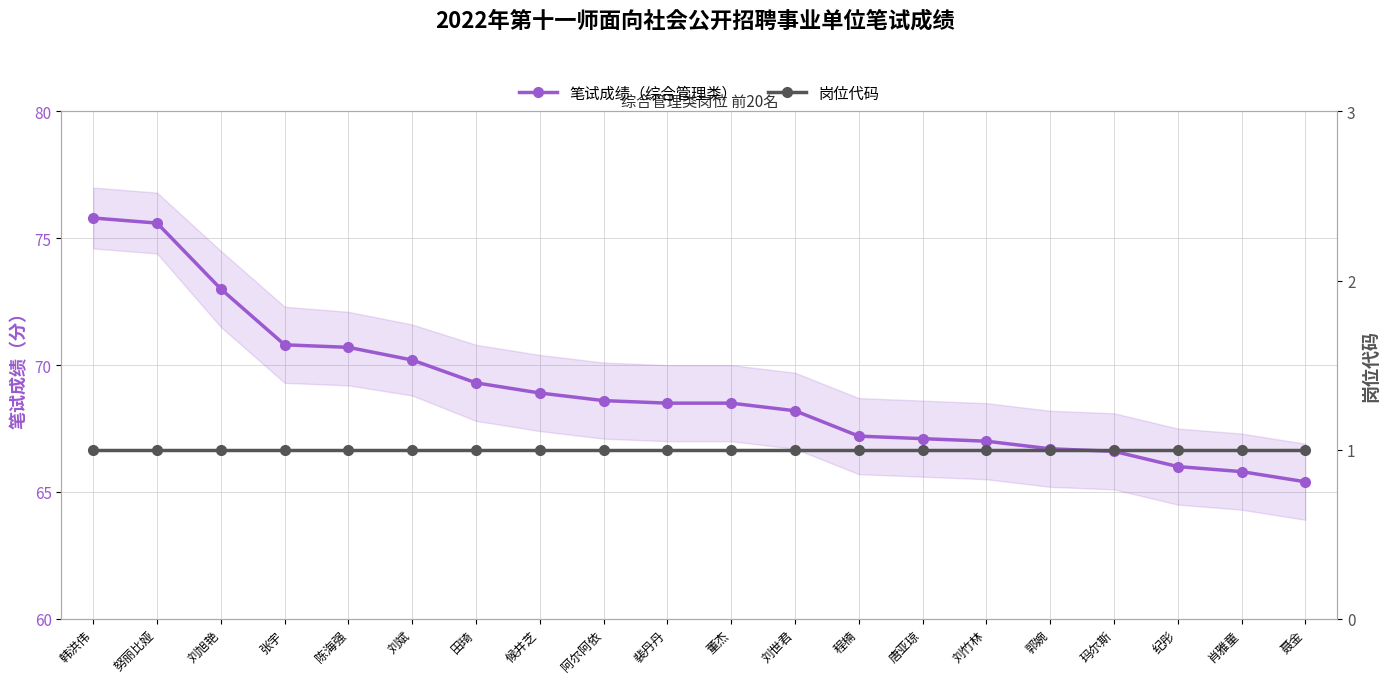

The value of 岗位代码 at 纪彤 is 1.5. True or false?

False